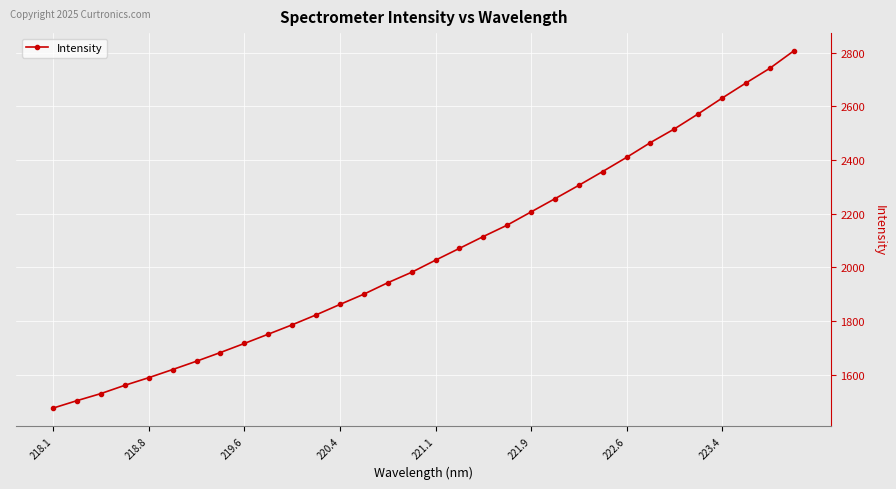

What is the average value?

2052.6